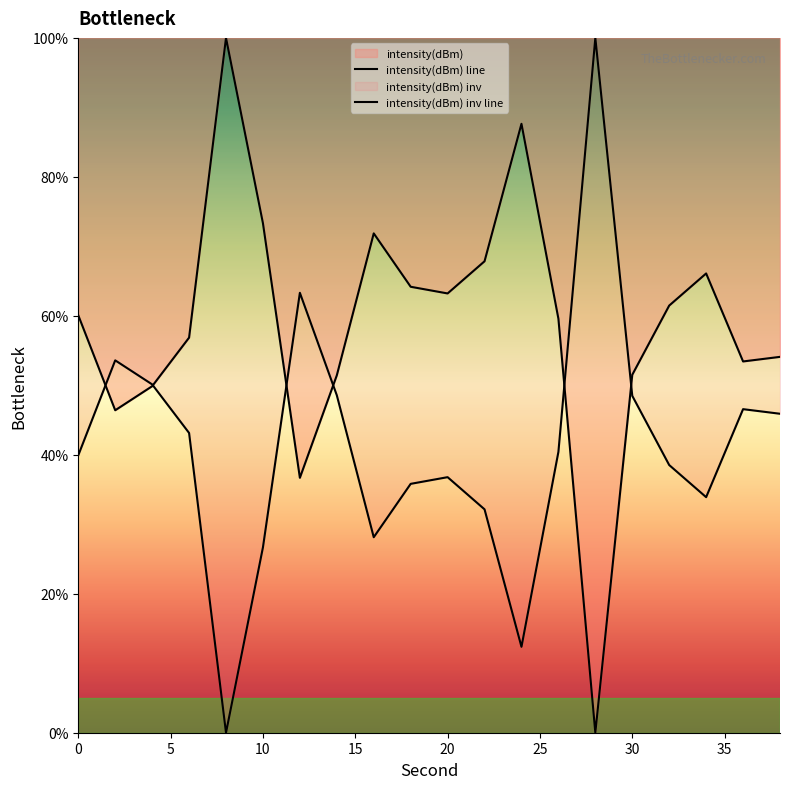

How many values are below 60?

10